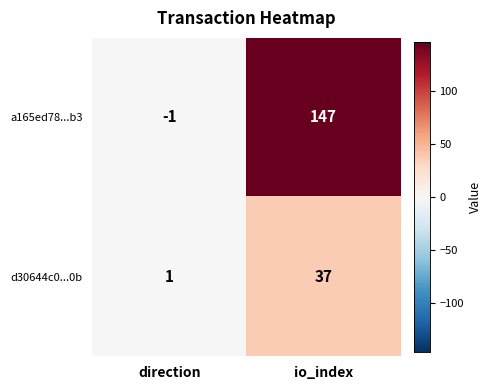

Reading right to left, what are all the values shown in this chart?

a165ed78...b3: io_index=147	direction=-1
d30644c0...0b: io_index=37	direction=1